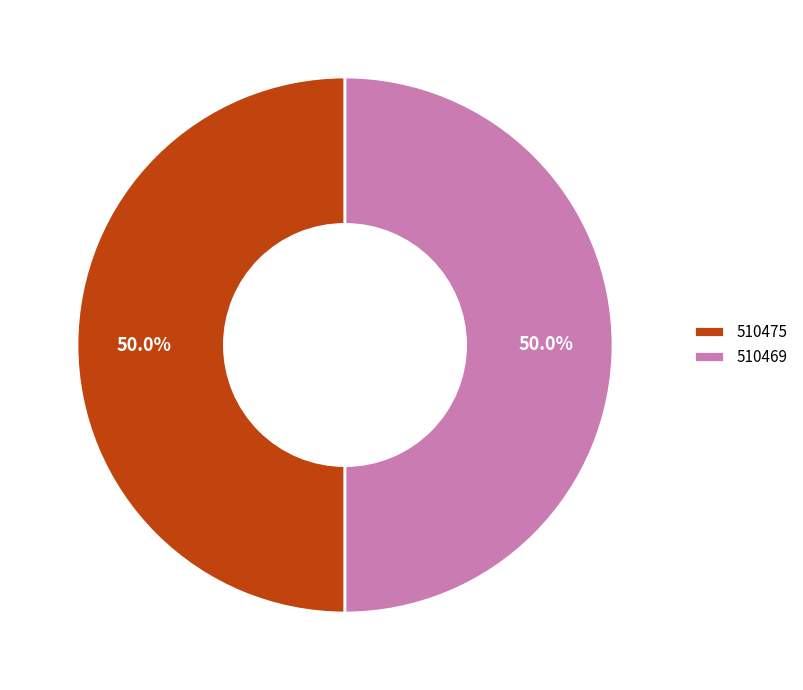

What is the ratio of the value at 510469 to the value at 510475?

1.0